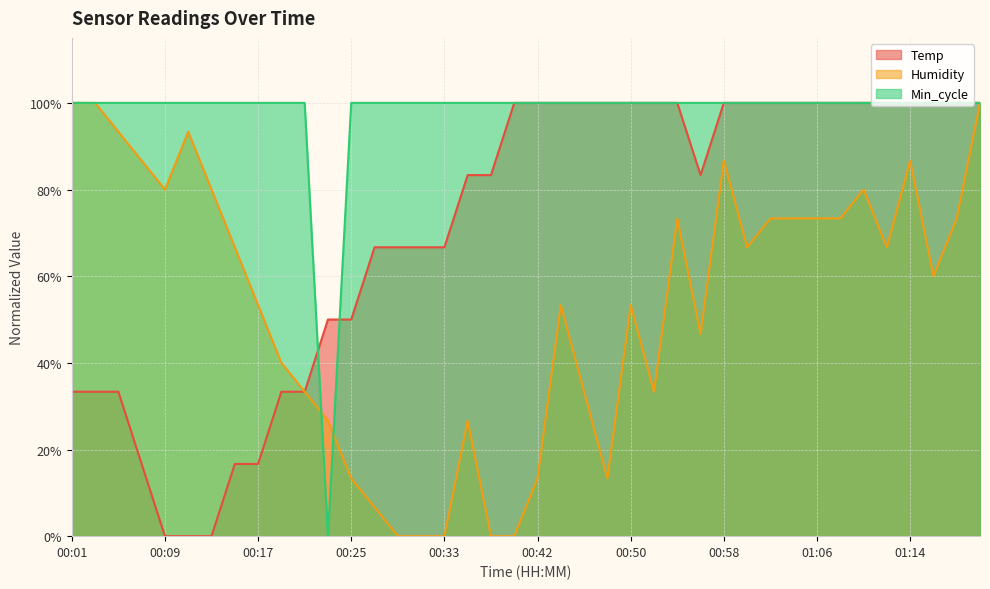

After their last crossing, which series has the higher values: Min_cycle or Temp?

Min_cycle